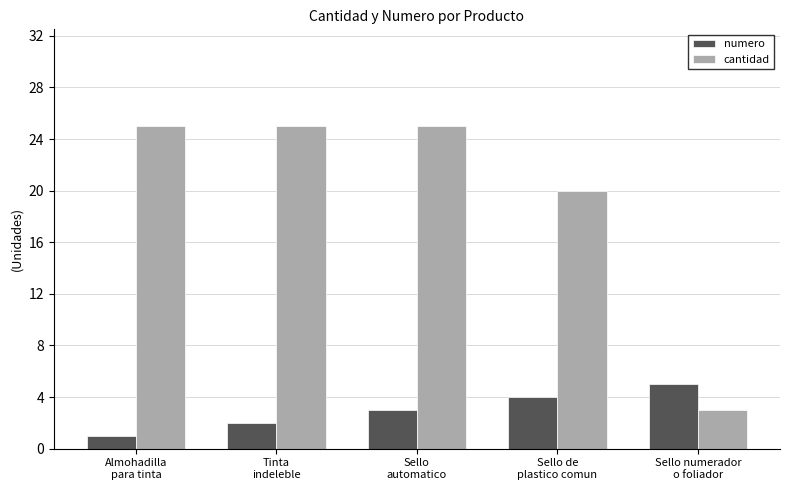

How many bars are there in total?

10